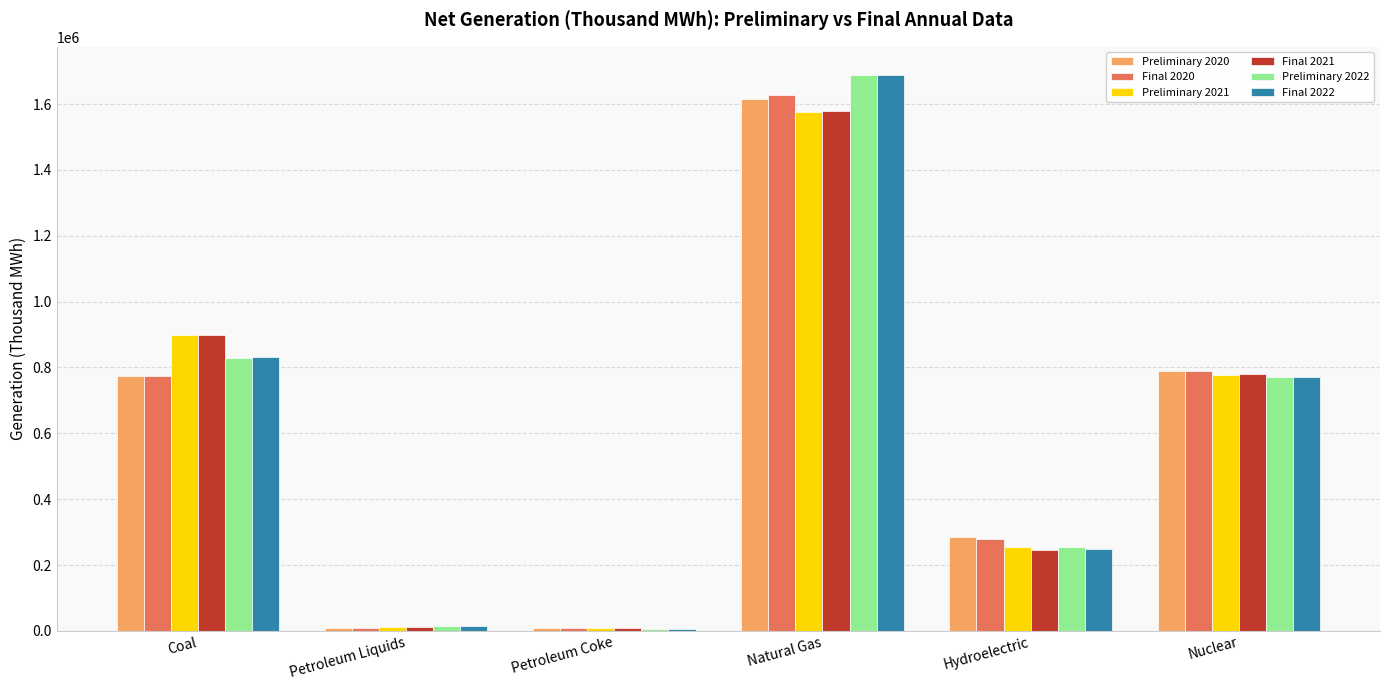

What is the label of the 3rd bar from the left?

Petroleum Coke